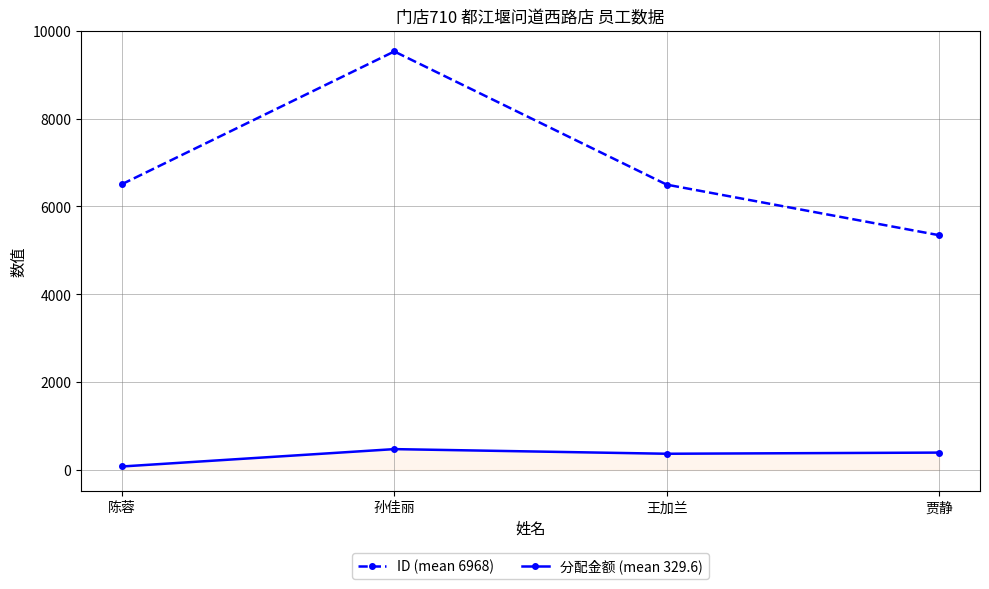

Which series has the largest total across all categories?

ID (mean 6968)